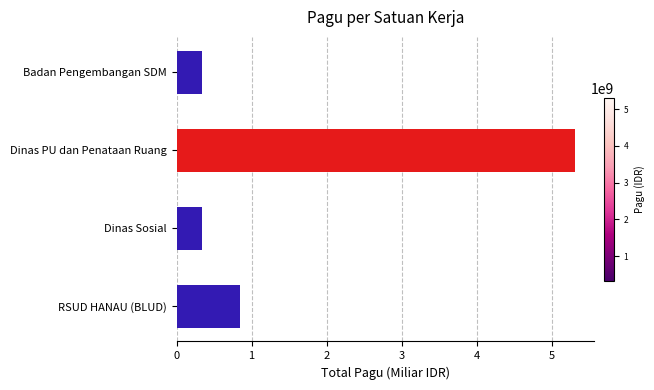

What is the change in value from RSUD HANAU (BLUD) to Dinas Sosial?

-0.5